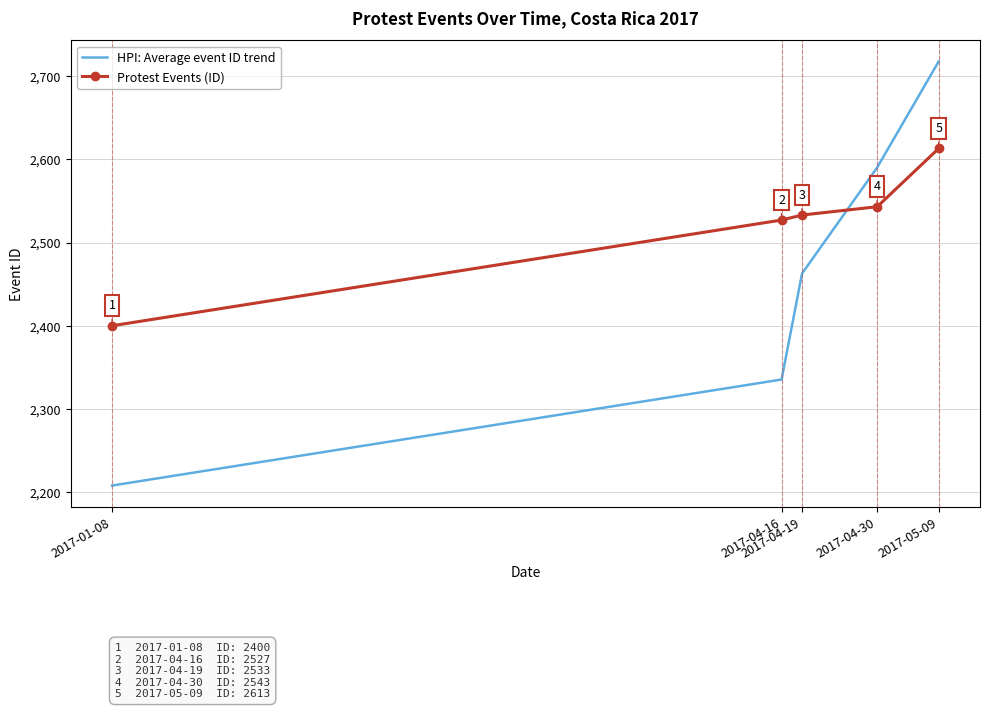

At which label does Protest Events (ID) reach its minimum?

2017-01-08